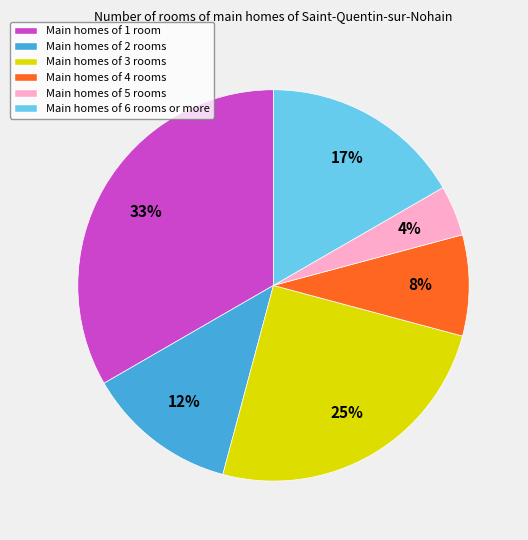

To the nearest percent, what is the difference between the largest and smallest slice percentages?

29%